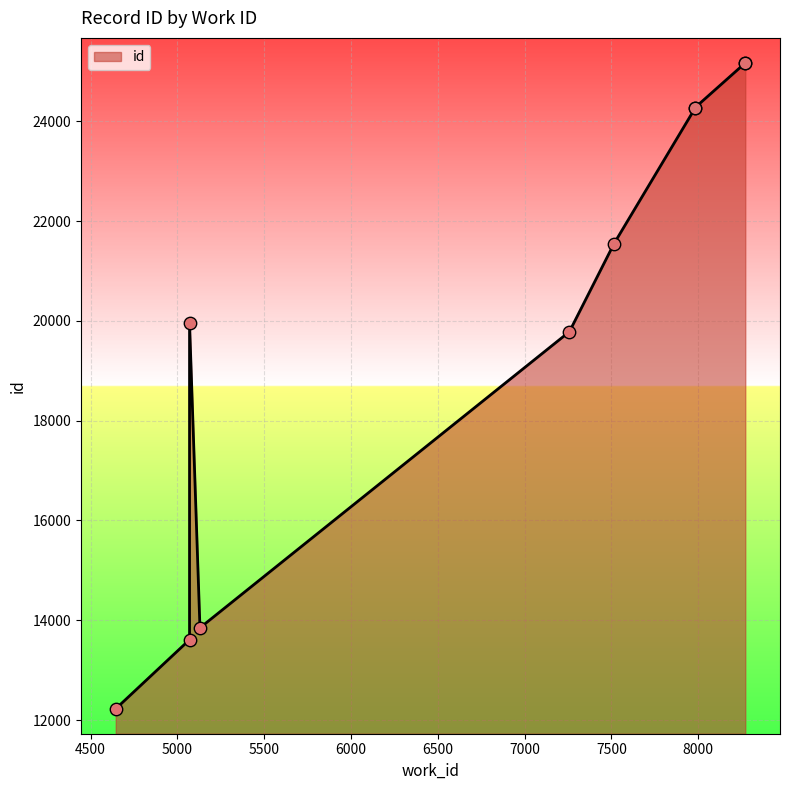

What is the change in value from 4645 to 5130?

+1622